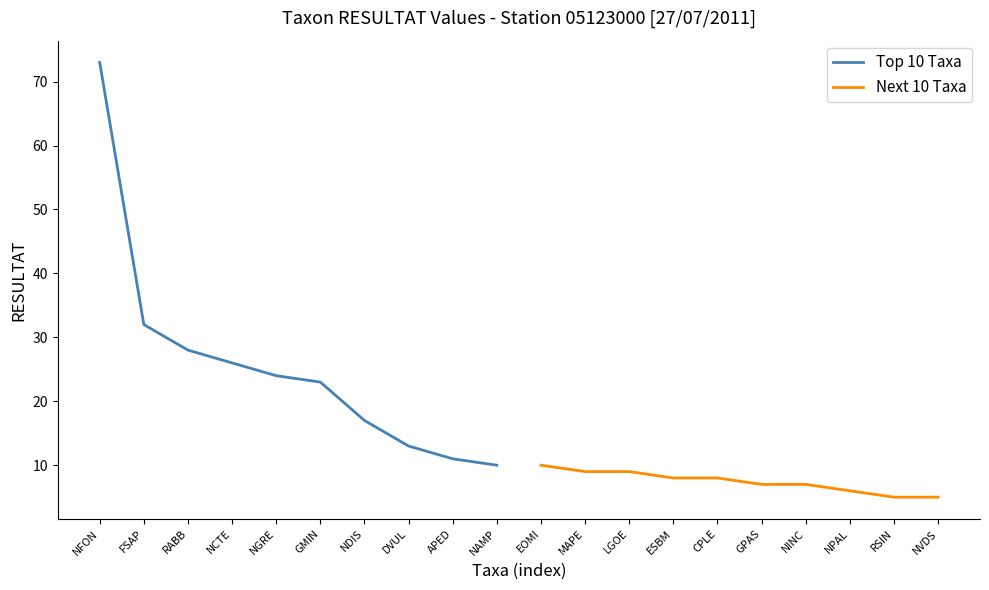

Which series has the largest total across all categories?

Top 10 Taxa